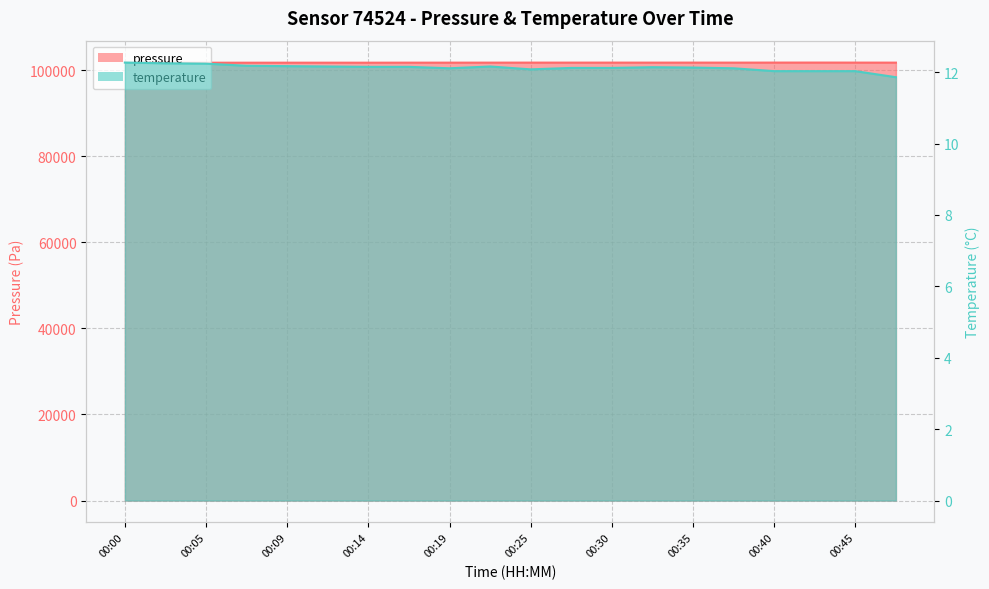

What is the difference between the second highest and minimum values in the temperature series?

0.4